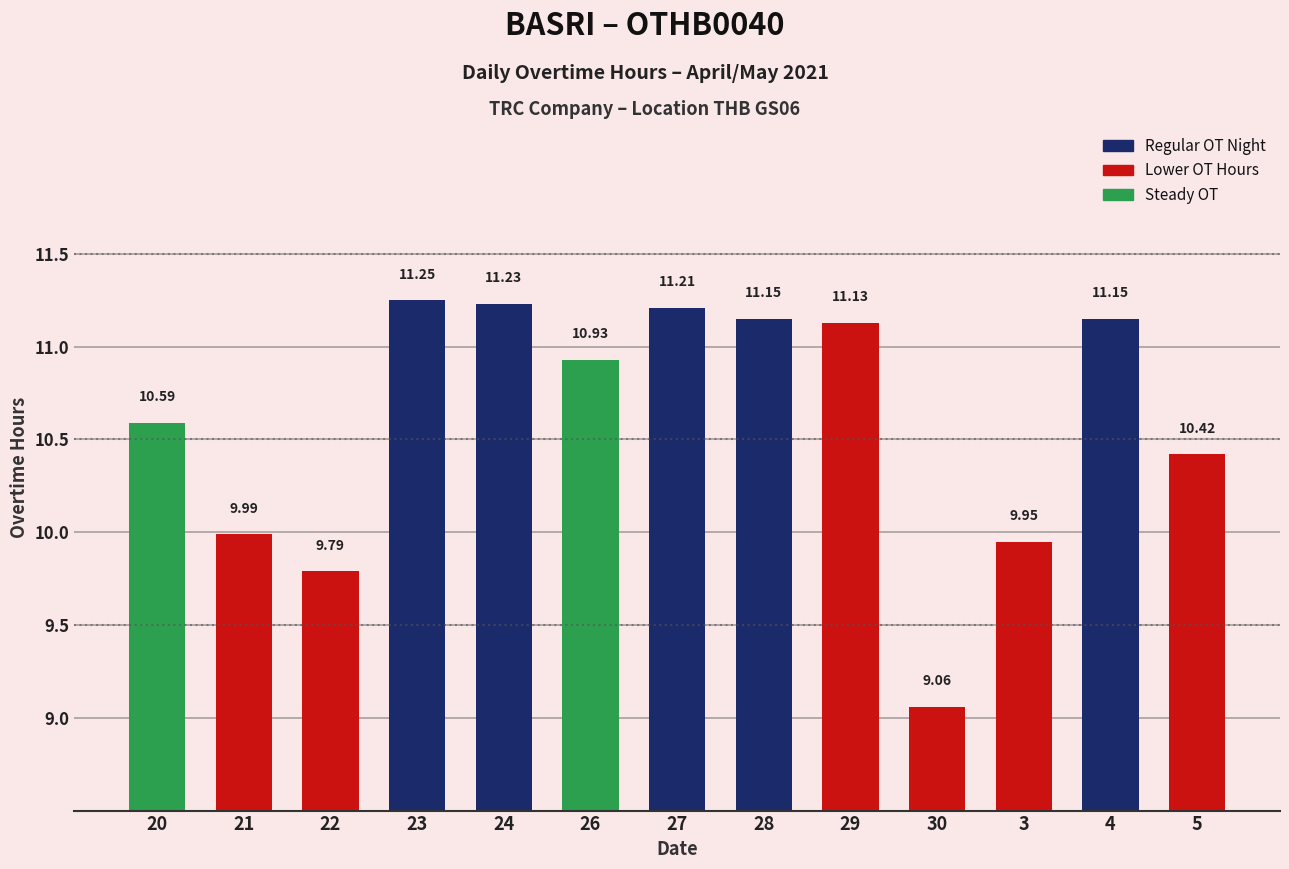

What is the change in value from 22 to 3?

+0.2